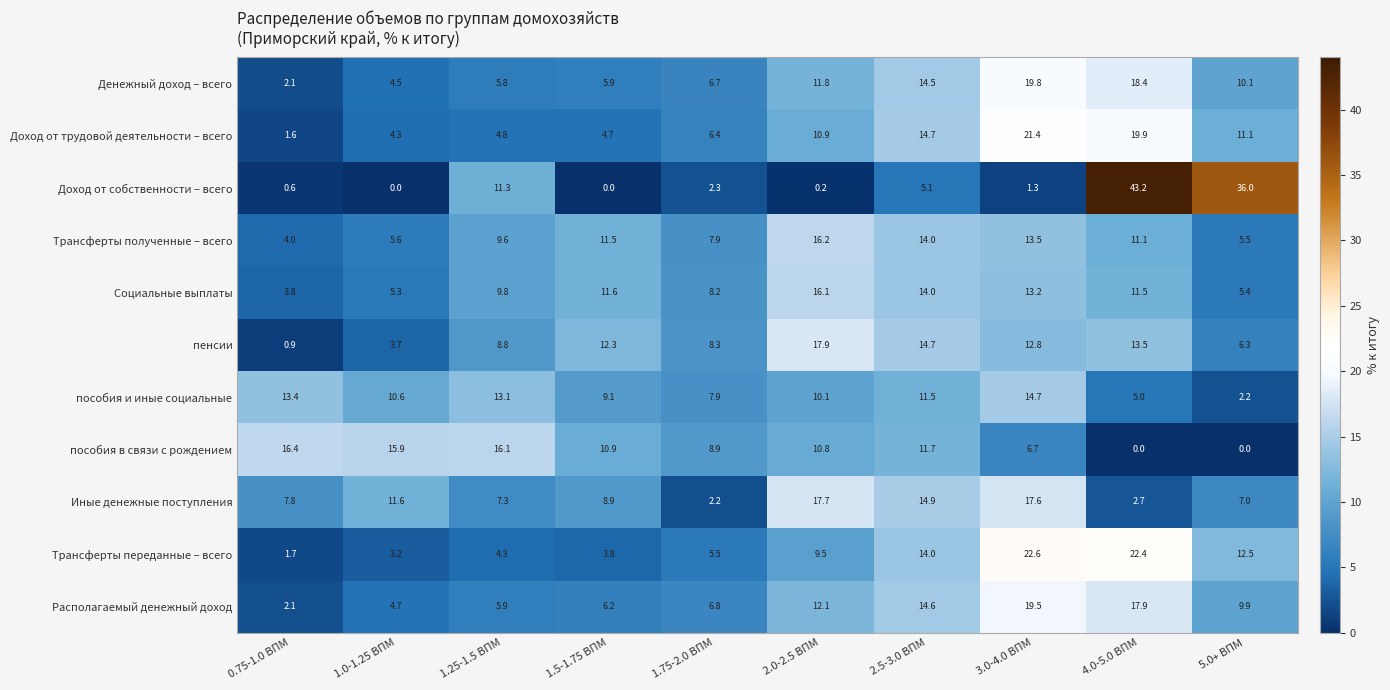

Count the number of data series in this chart.

11